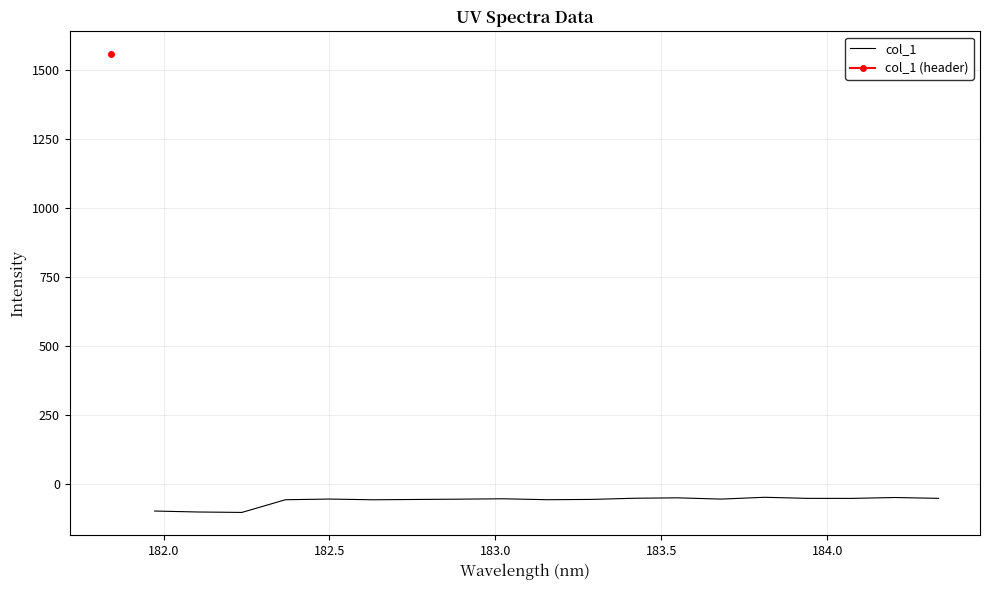

How many points are higher than both their immediate neighbors (excluding endpoints)?

5